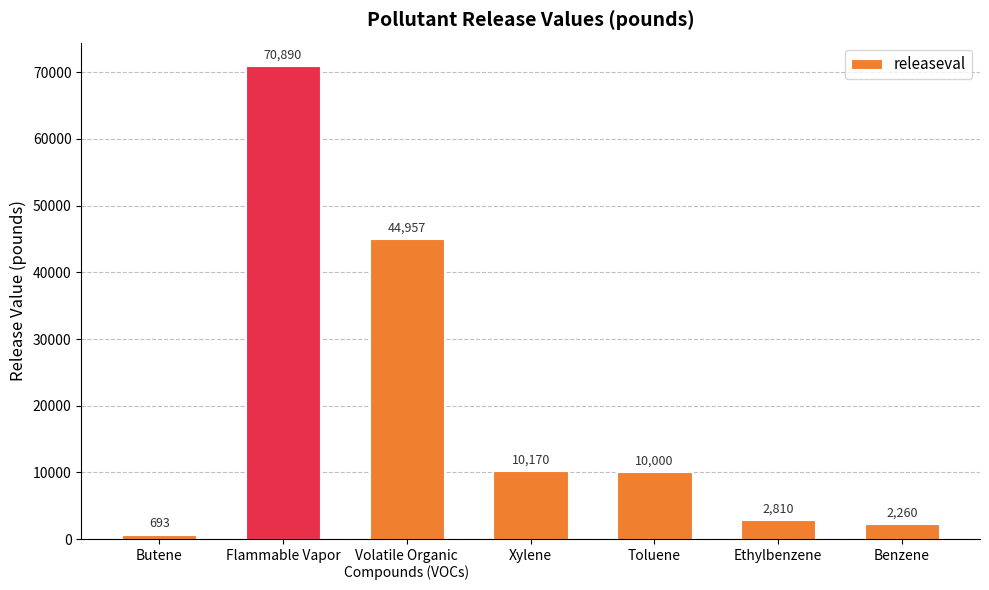

Reading left to right, list all the values displayed in this chart.

693	70890	44957	10170	10000	2810	2260